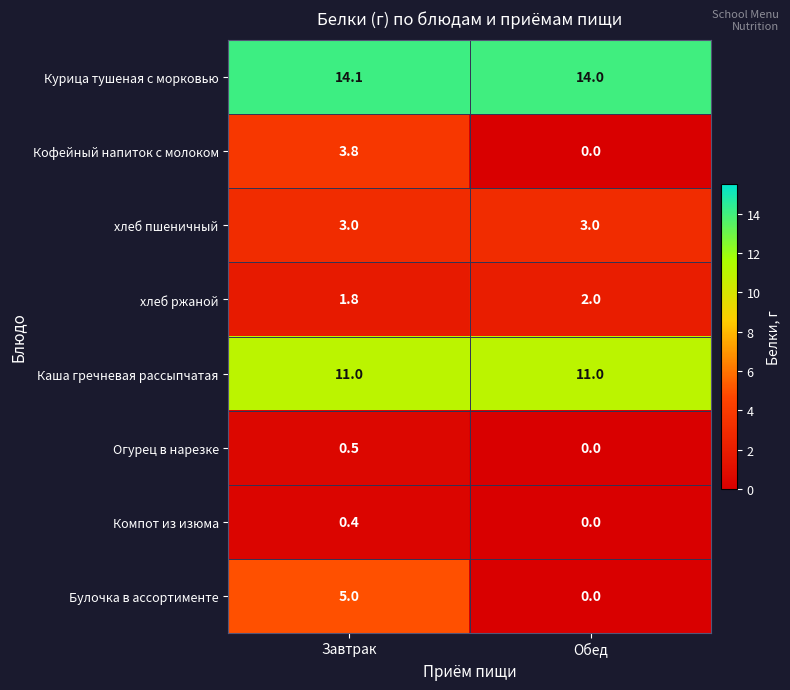

The Компот из изюма series shows 0.7 at Завтрак. True or false?

False